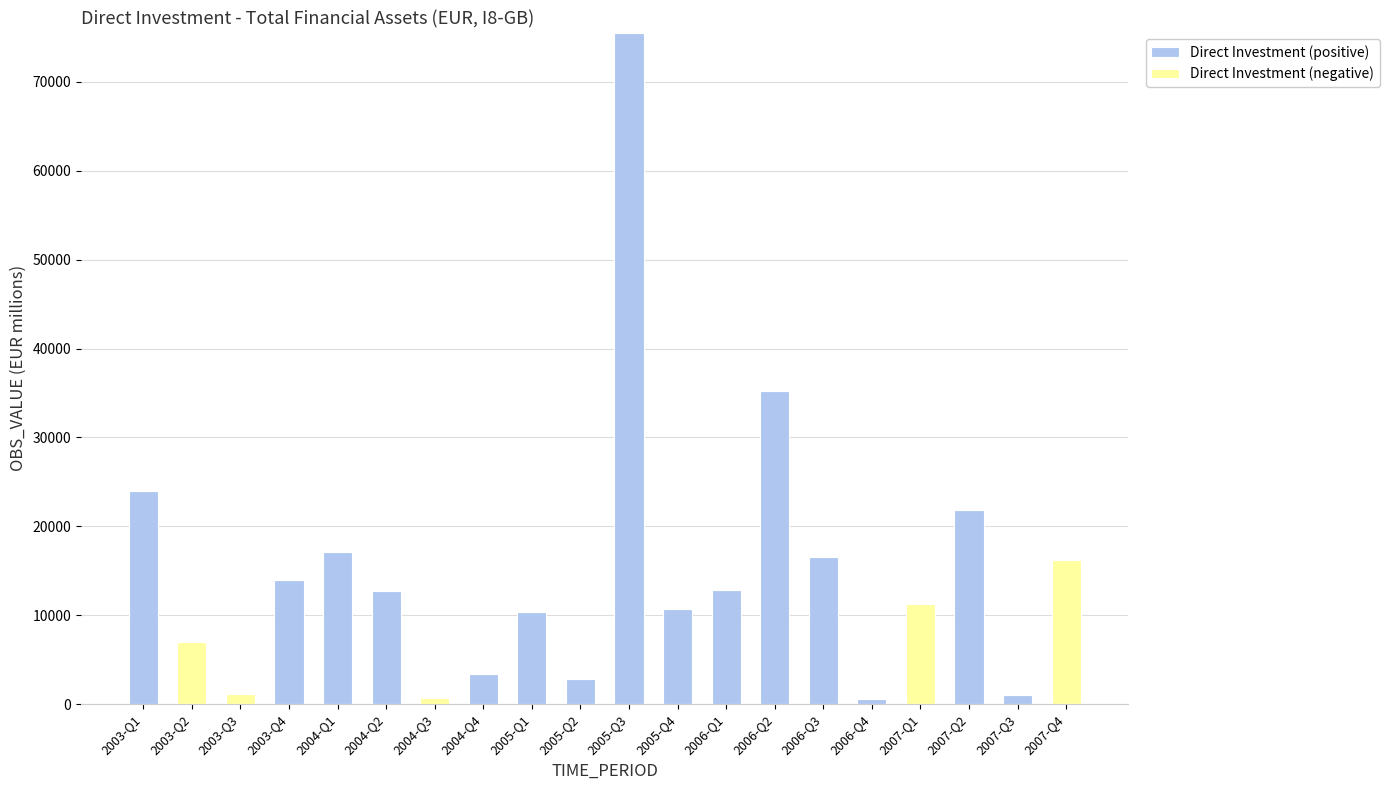

The value of Direct Investment (positive) at 2007-Q2 is 21880.8. True or false?

True